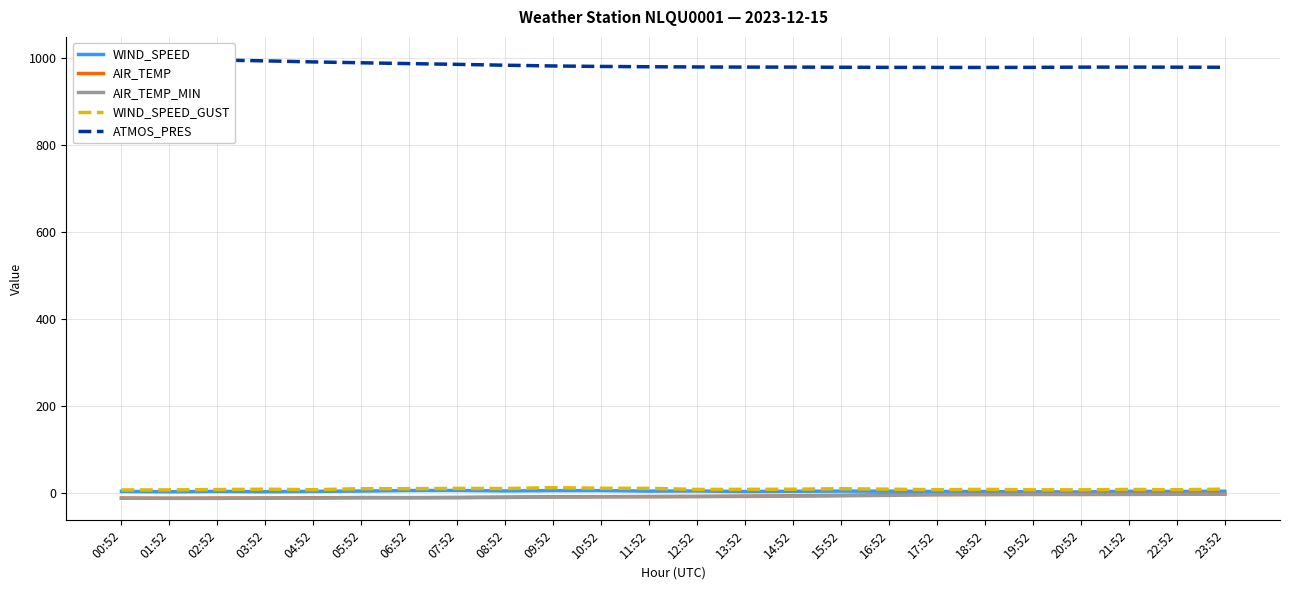

Which series changed the most between 07:52 and 18:52?

ATMOS_PRES